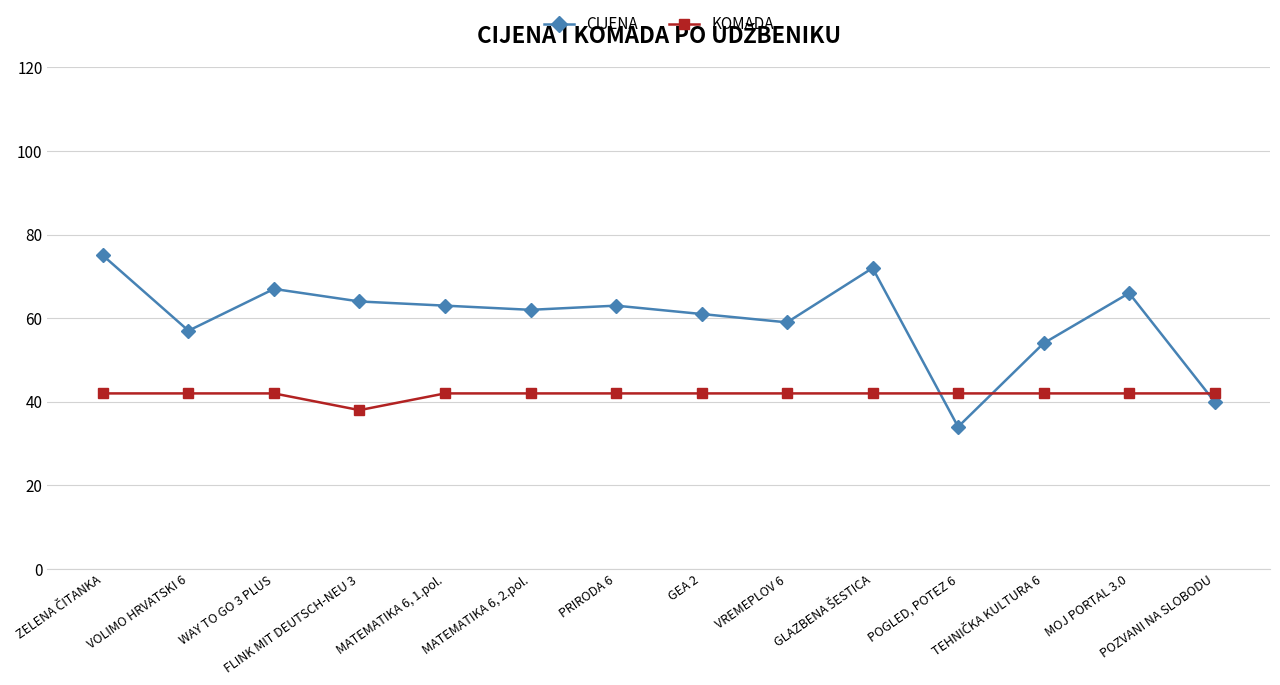

How many distinct data groups are displayed?

2